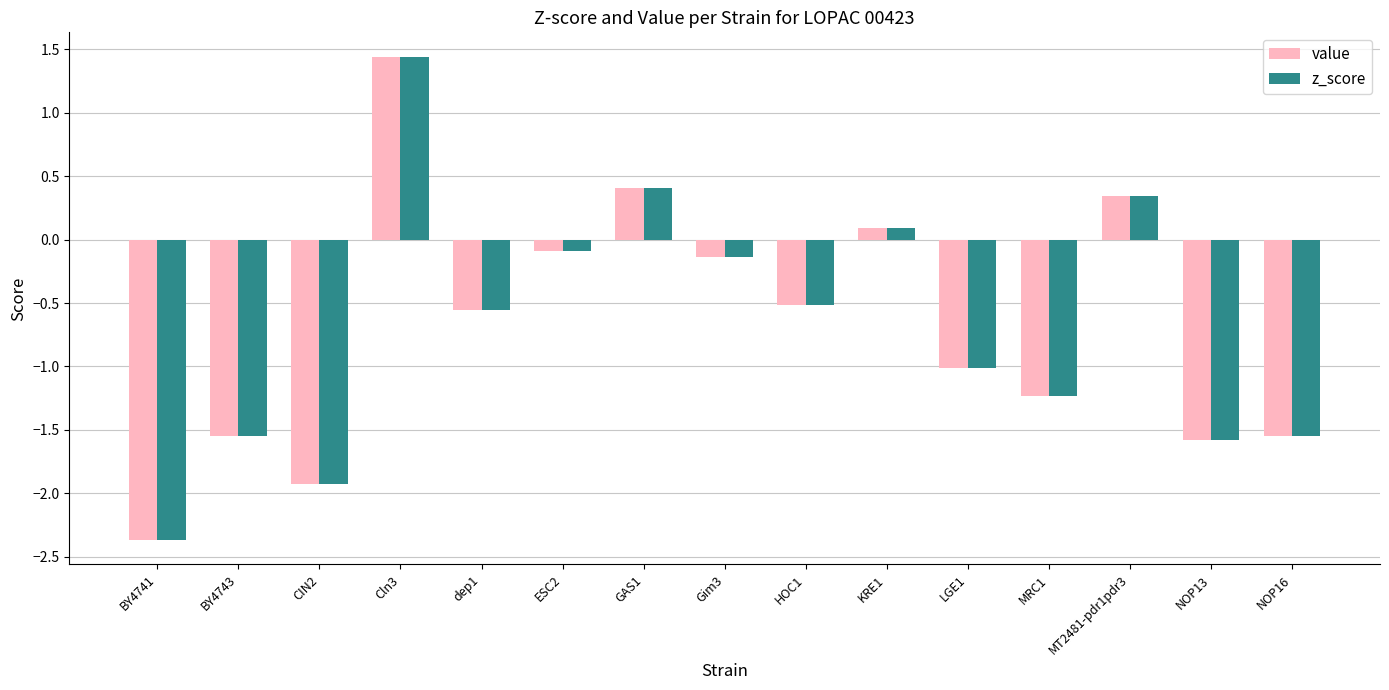

At which label does z_score first exceed 0?

Cln3